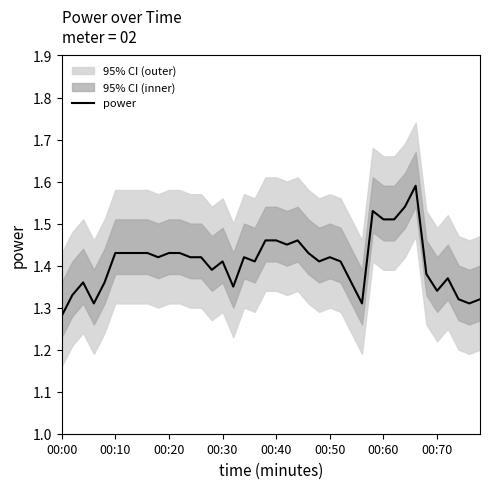

Where is power nearest to the value 1?

00:00